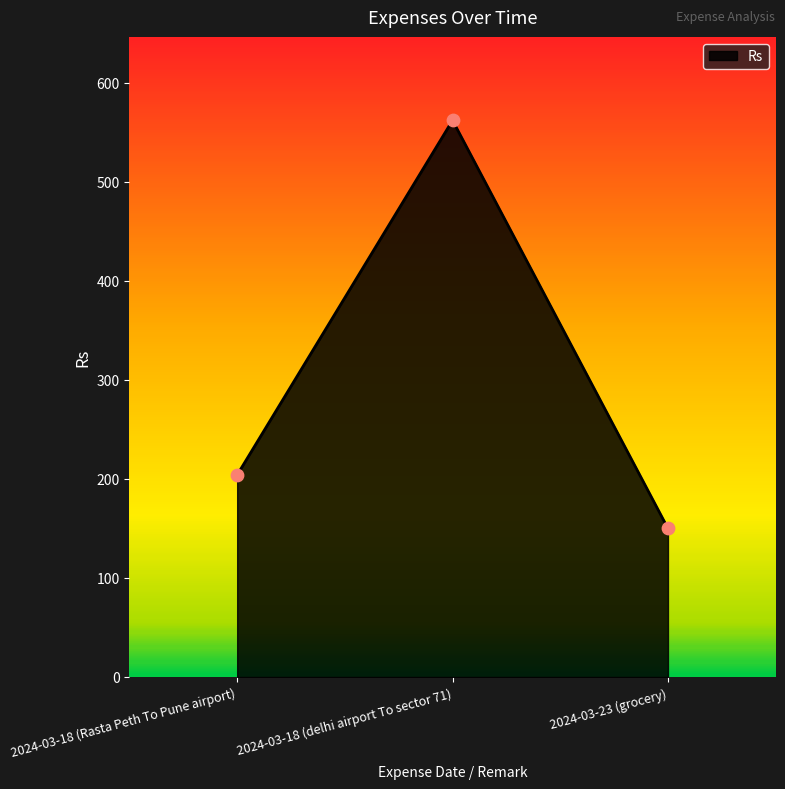

What is the change in value from 2024-03-18 (Rasta Peth To Pune airport) to 2024-03-18 (delhi airport To sector 71)?

+358